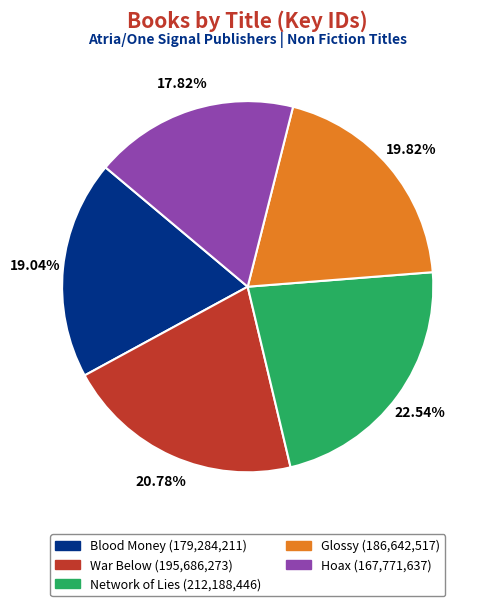

Is there any slice that represents more than half of the pie?

No